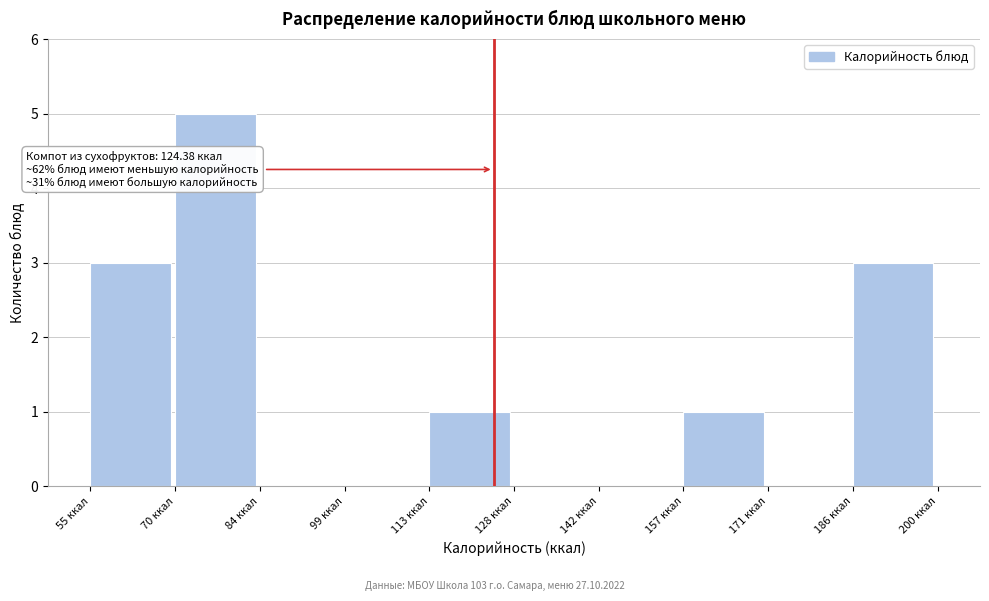

Which range on the x-axis has the tallest bar?

70 to 84